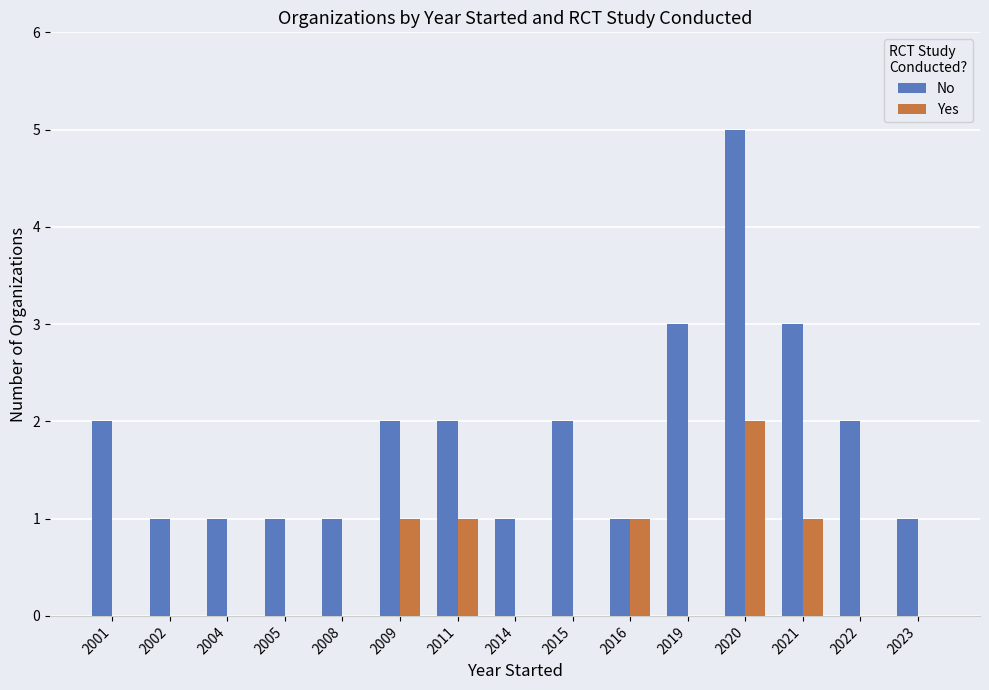

How many groups of bars are there?

15